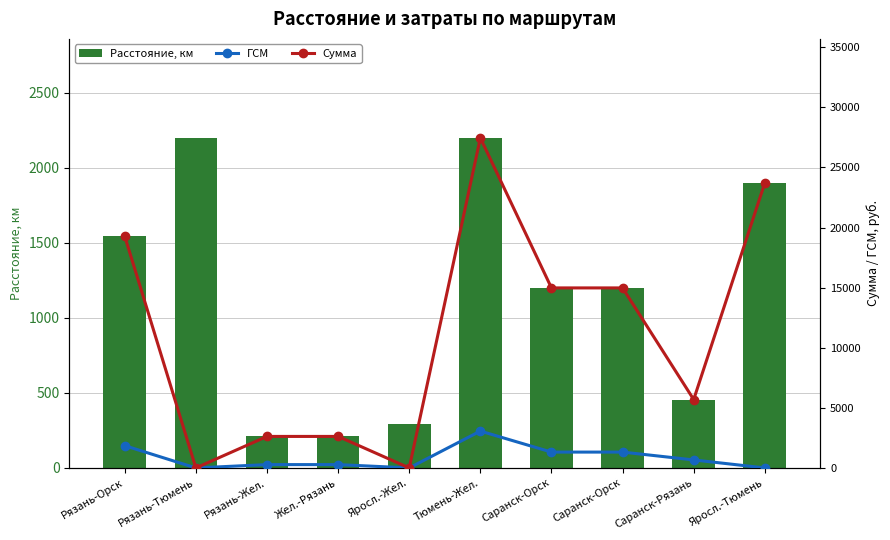

What are all the series names shown in the legend?

Расстояние, км, ГСМ, Сумма